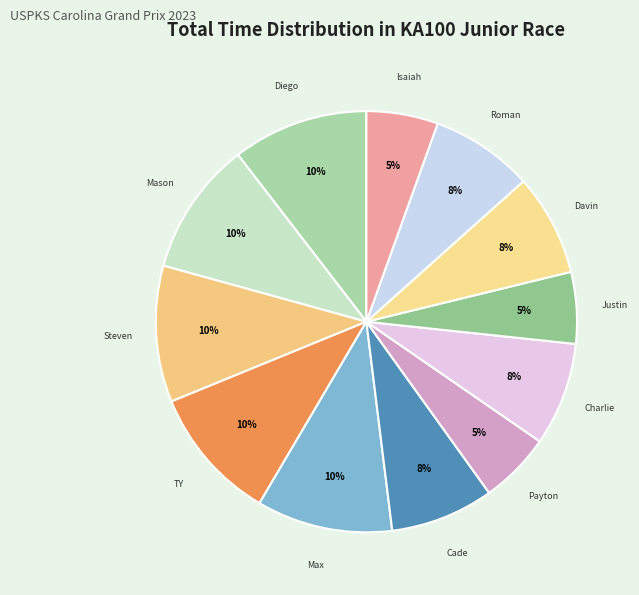

Rank the categories by value from lowest to highest.

Payton Westcott, Isaiah Crawley, Justin Music, Davin Roberts, Roman McCurdy, Charlie Smith, Cade Jaeger, Mason Walters, TY Fisher, Max Weiland, Diego Guiot, Steven Miller